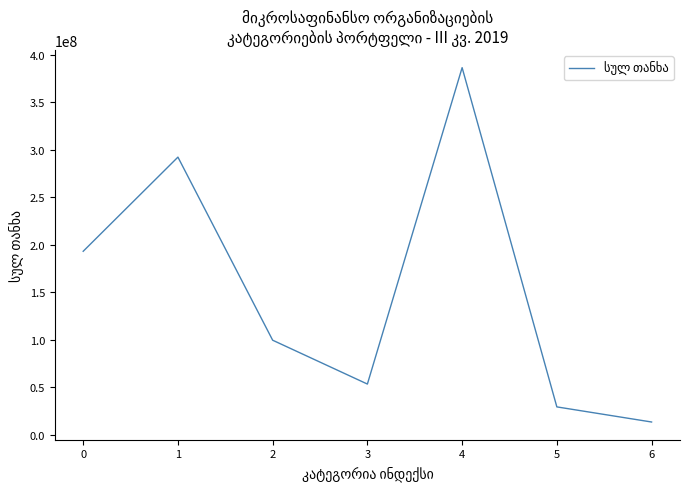

How many lines are shown in the chart?

1